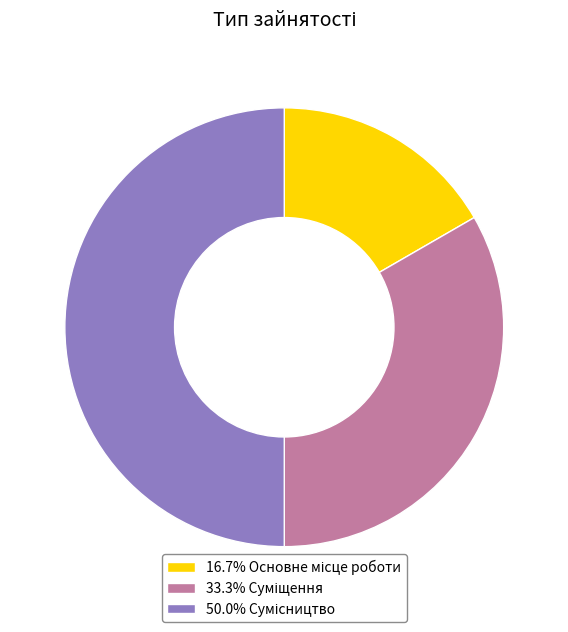

How many slices are in this pie chart?

3